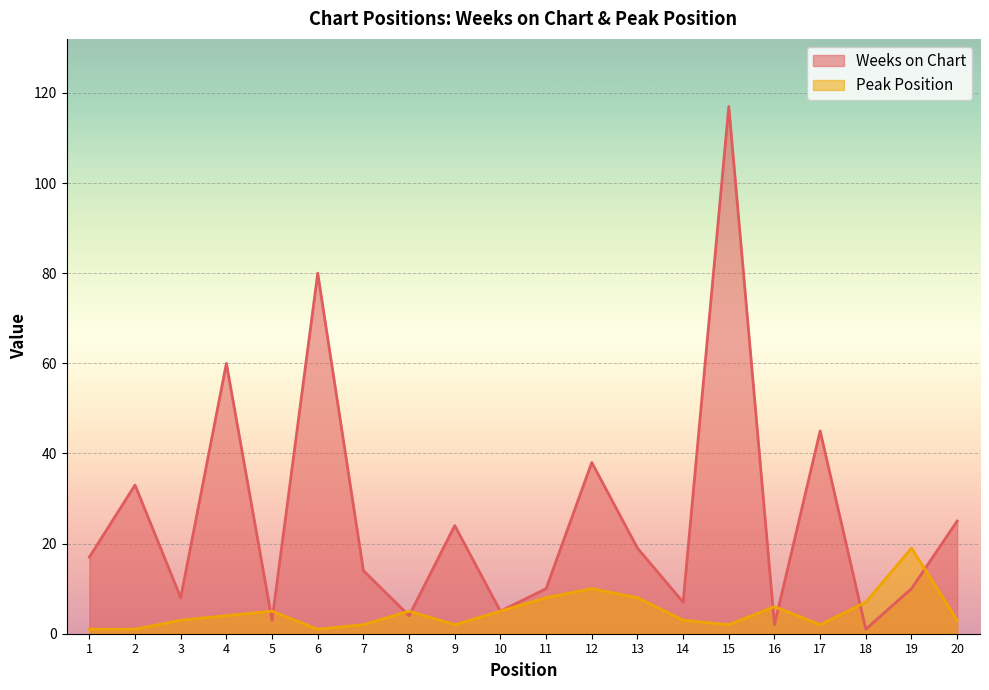

What is the difference between the highest and lowest values at 20?

22